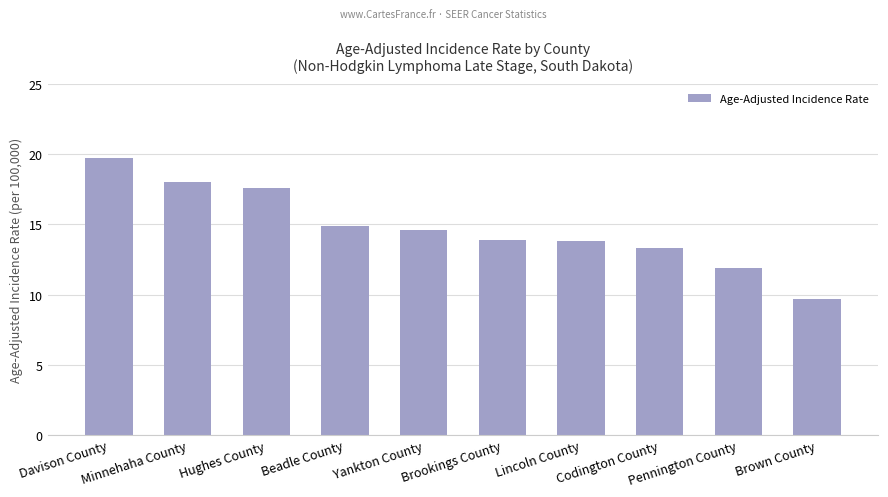

Where does the data first go above 14?

Davison County